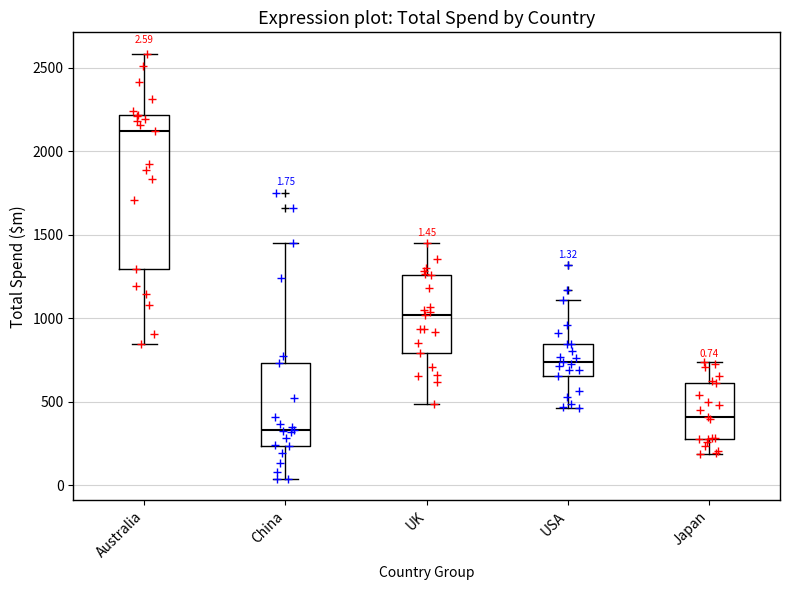

Which box's median line is the lowest?

China